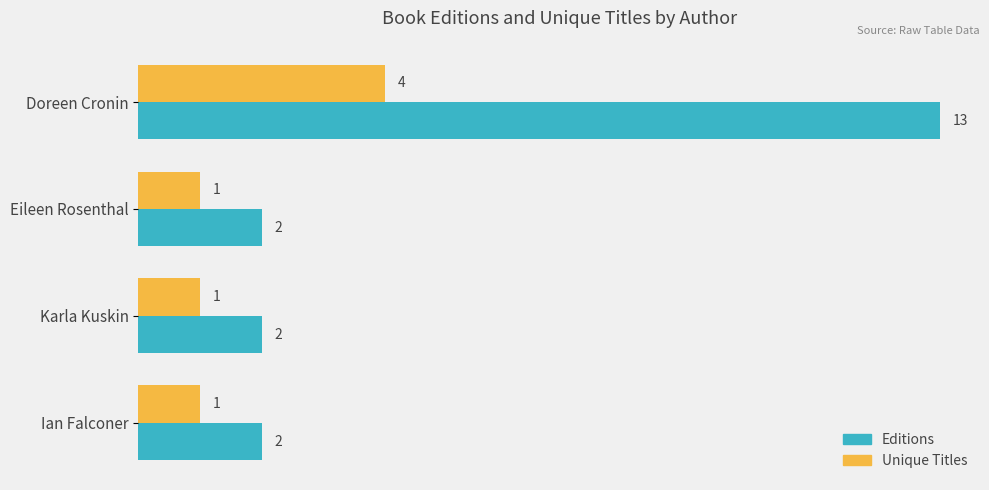

What is the highest value of the Editions series?

13